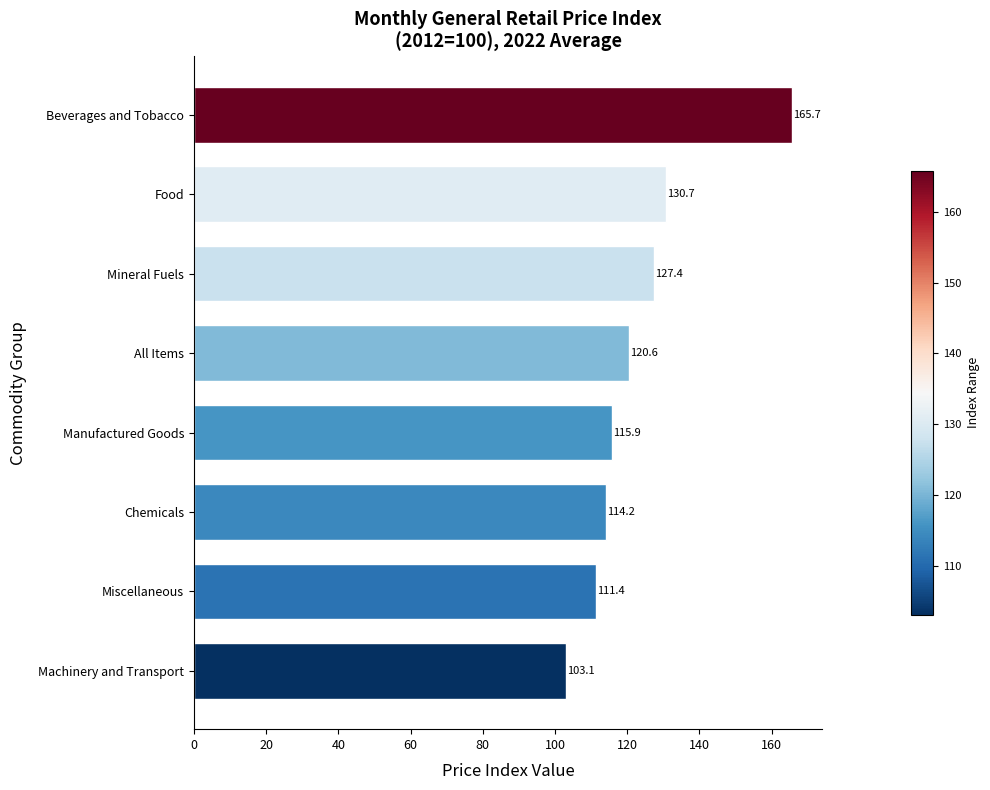

Rank the categories by value from highest to lowest.

Beverages and Tobacco, Food, Mineral Fuels, All Items, Manufactured Goods, Chemicals, Miscellaneous, Machinery and Transport